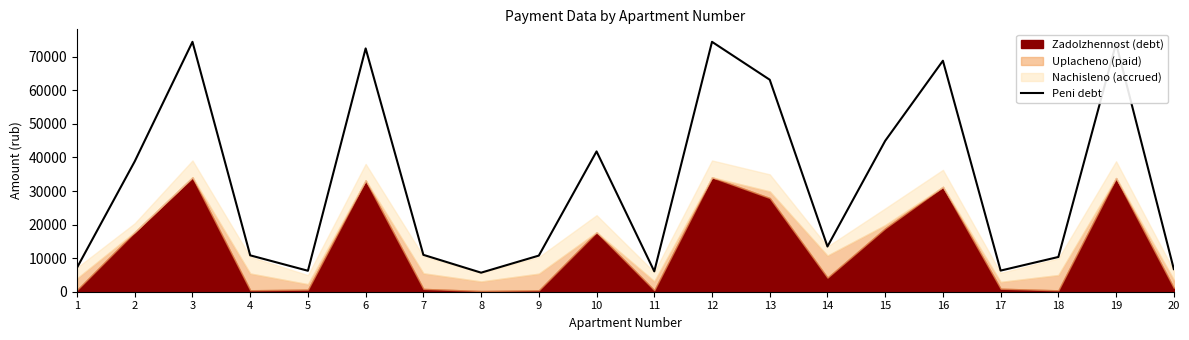

What value does the data have at 11?

6072.3